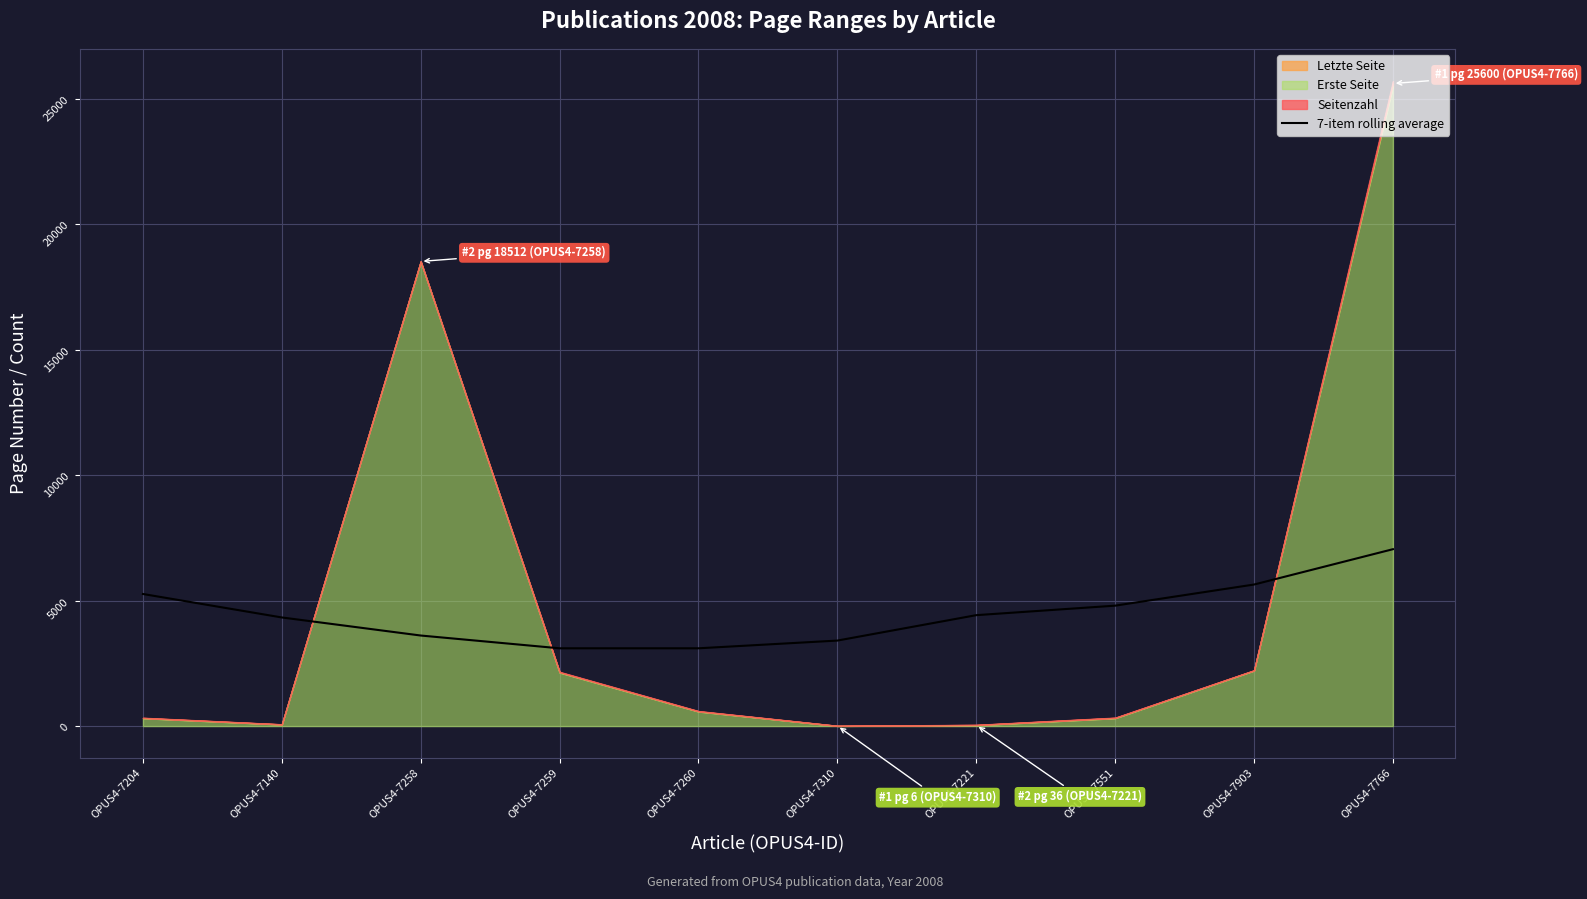

Where is the data nearest to the value 5072?

OPUS4-7204